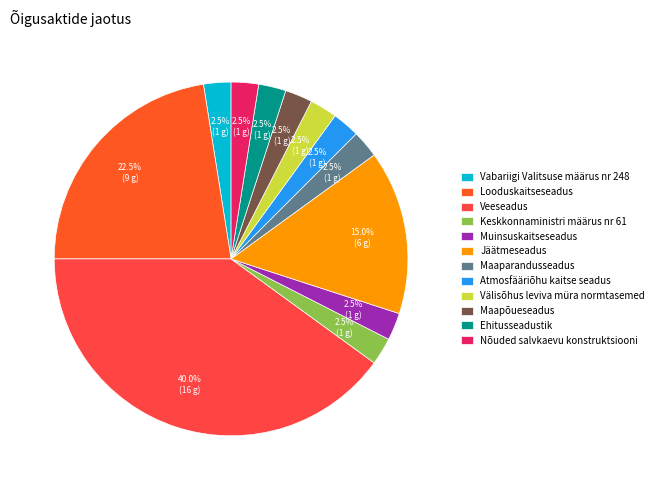

What percentage is NOT represented by Maapõueseadus?

97.5%